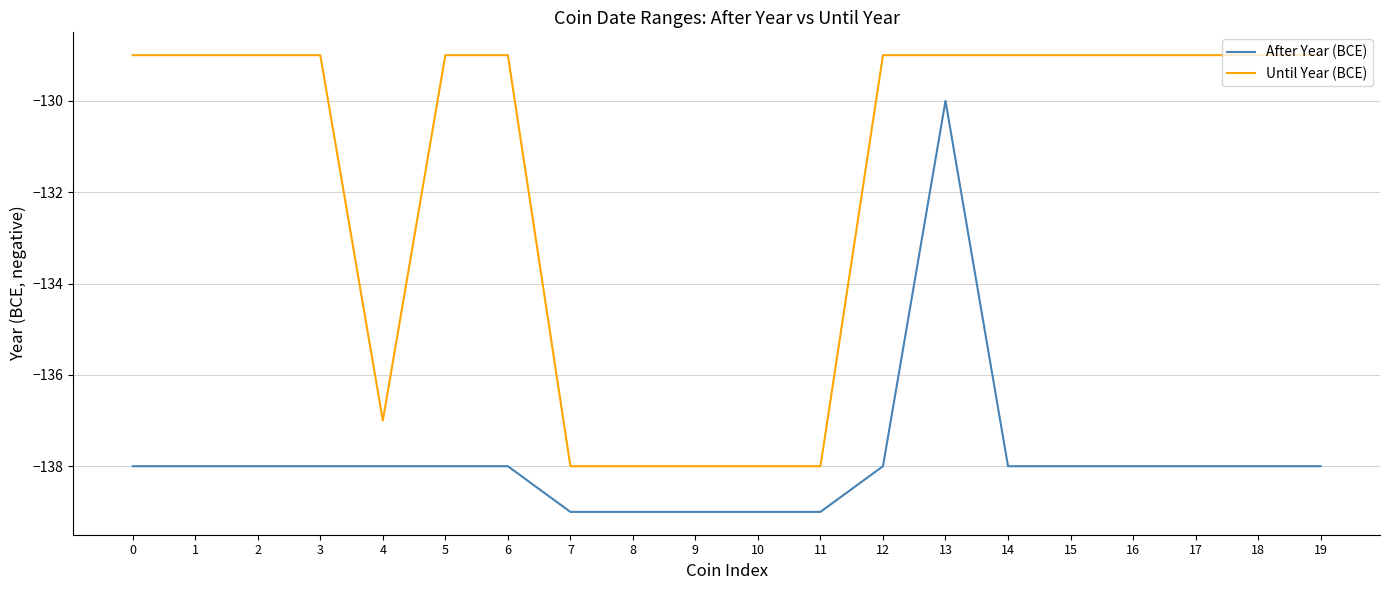

At 4, list the series in order from largest to smallest.

Until Year (BCE), After Year (BCE)